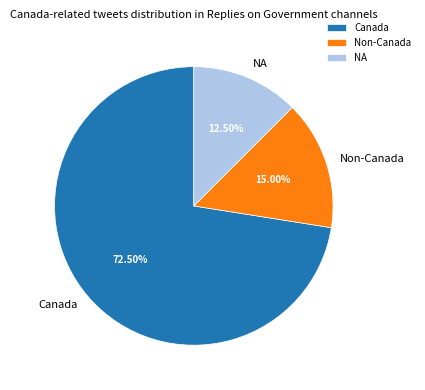

Which has a higher value, Non-Canada or Canada?

Canada